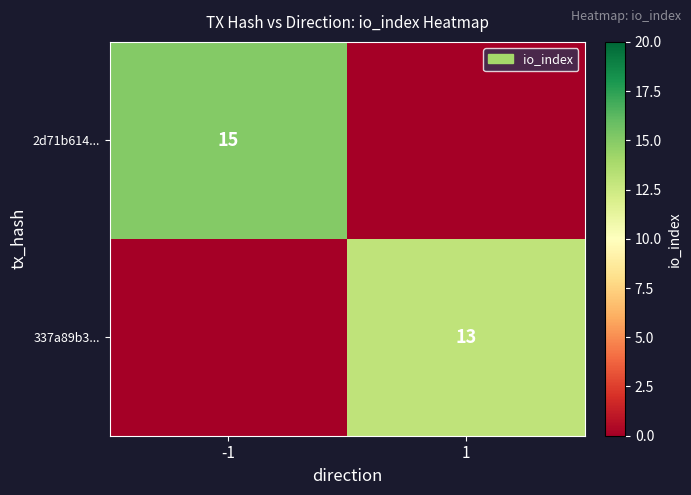

The 2d71b614... series shows 15 at -1. True or false?

True